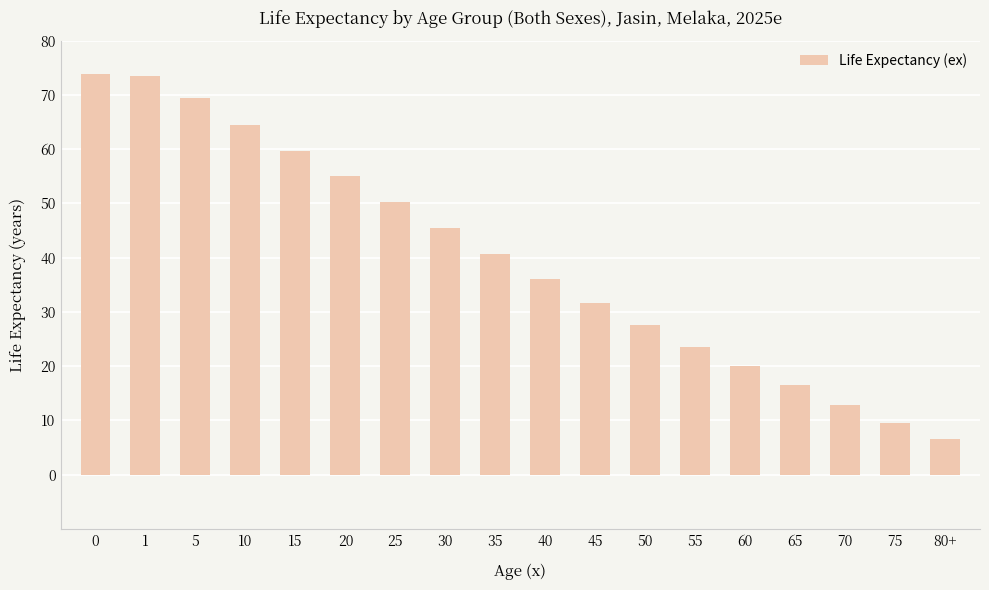

The value at 5 is 69.5. True or false?

True